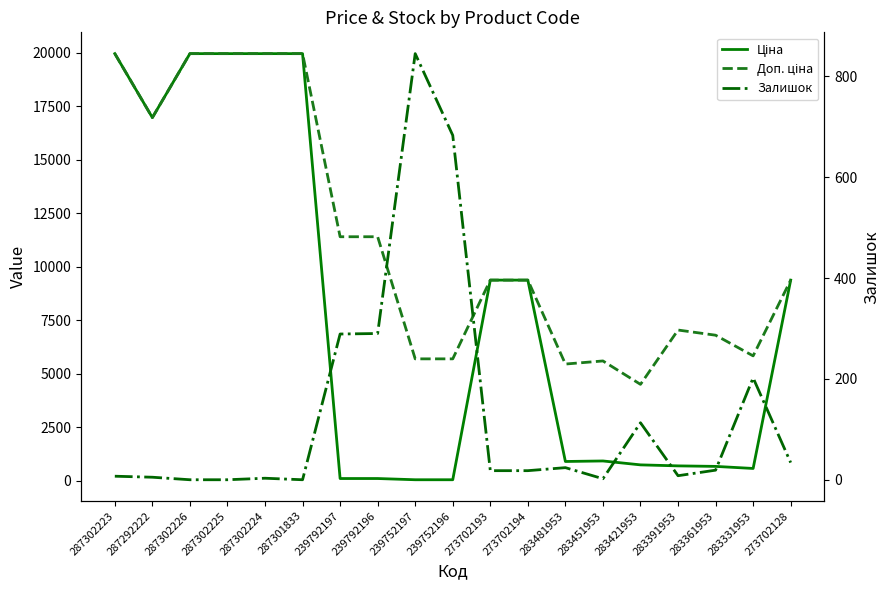

Reading right to left, transcribe all the data shown in this chart.

Ціна: 273702128=9384.0	283331953=584.4	283361953=681.0	283391953=705.1	283421953=752.2	283451953=934.5	283481953=910.4	273702194=9384.0	273702193=9384.0	239752196=57.0	239752197=57.0	239792196=114.1	239792197=114.1	287301833=19964.2	287302224=19964.2	287302225=19964.2	287302226=19964.2	287292222=16976.3	287302223=19964.2
Доп. ціна: 273702128=9384.0	283331953=5843.9	283361953=6809.8	283391953=7051.3	283421953=4513.3	283451953=5607.2	283481953=5462.3	273702194=9384.0	273702193=9384.0	239752196=5705.0	239752197=5705.0	239792196=11410.0	239792197=11410.0	287301833=19964.2	287302224=19964.2	287302225=19964.2	287302226=19964.2	287292222=16976.3	287302223=19964.2
Залишок: 273702128=34.0	283331953=202.0	283361953=19.0	283391953=8.0	283421953=113.0	283451953=2.0	283481953=24.0	273702194=18.0	273702193=18.0	239752196=683.0	239752197=845.0	239792196=290.0	239792197=289.0	287301833=0.0	287302224=3.0	287302225=0.0	287302226=0.0	287292222=5.0	287302223=7.0